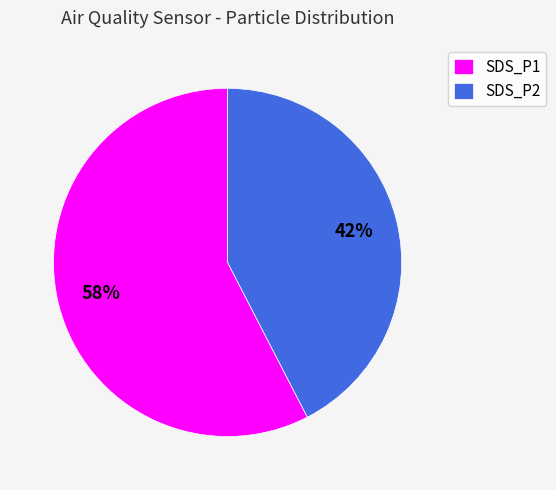

Which slice represents more than half of the pie?

SDS_P1